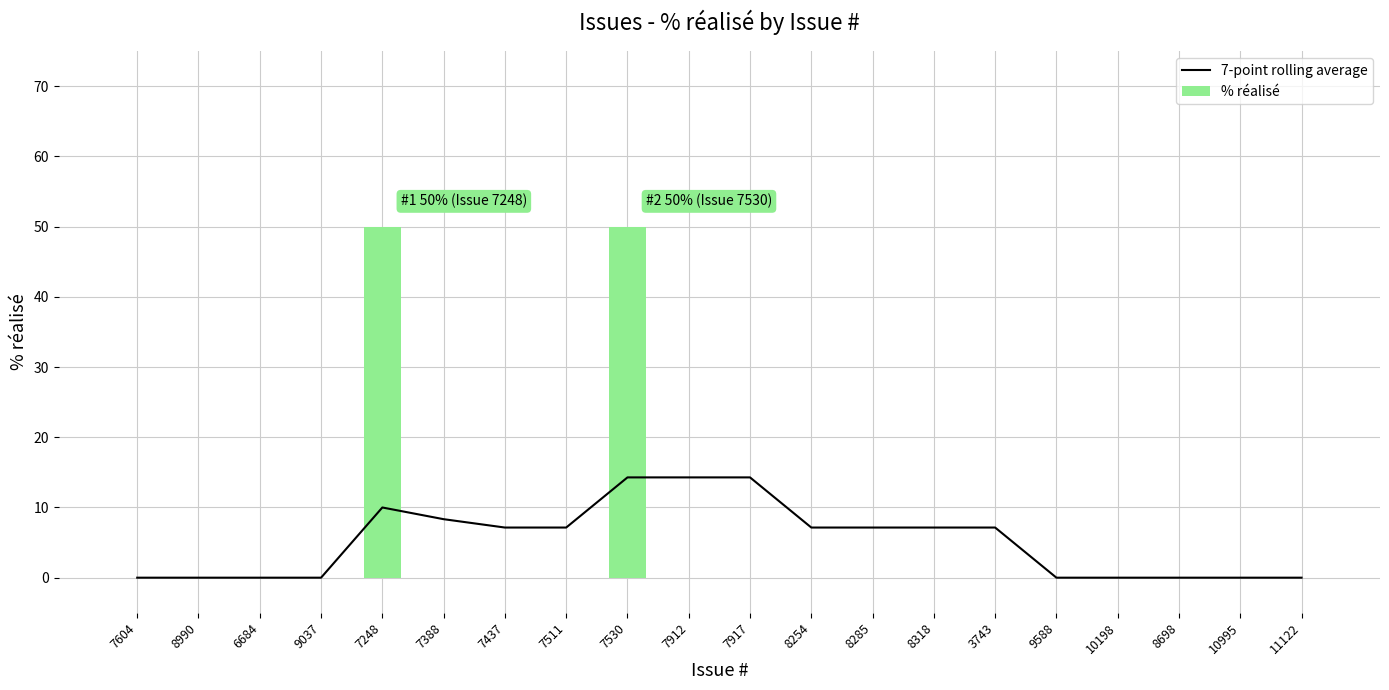

What is the average value of the % réalisé series?

5